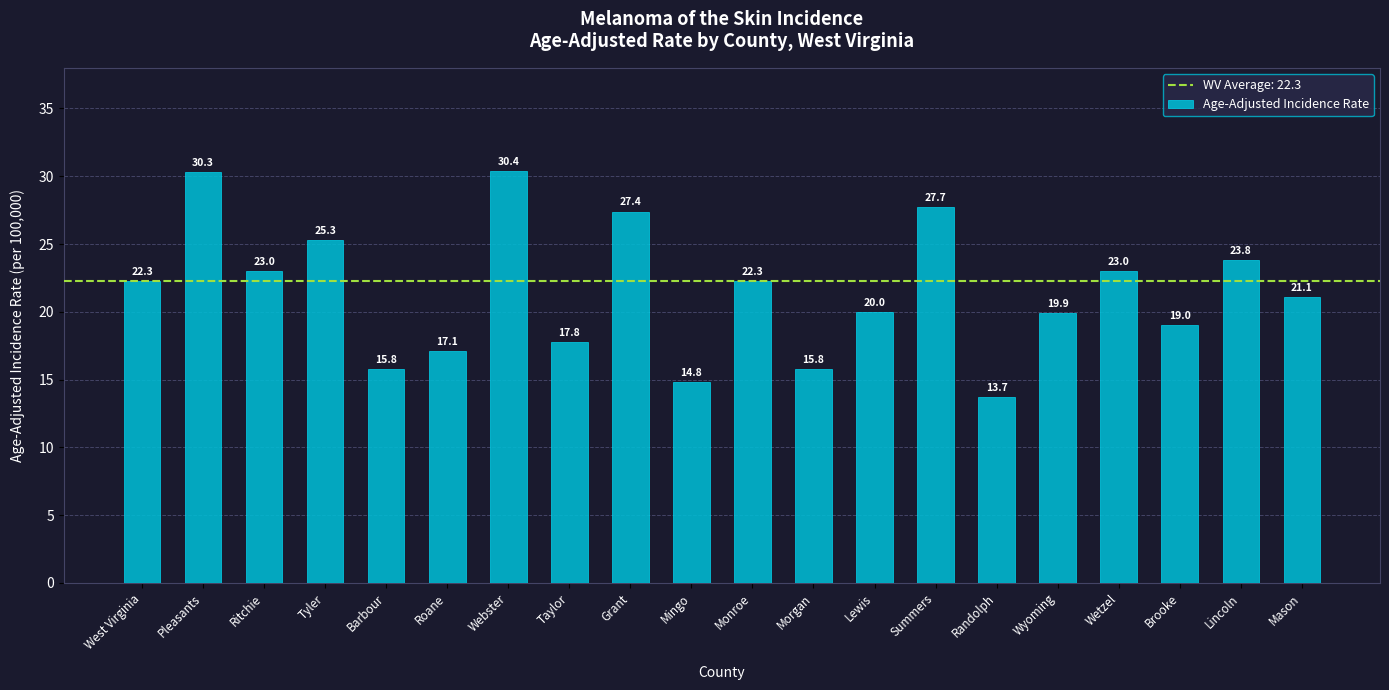

What is the sum of all values?

430.5